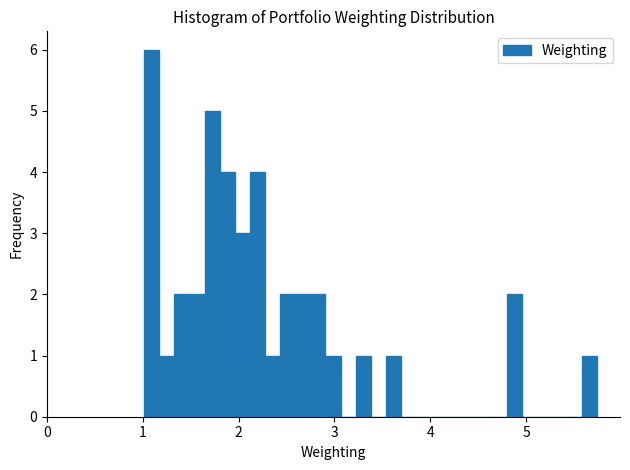

Around what value on the x-axis is the tallest bar? Give the approximate position of its centre, as read against the axis.

1.1